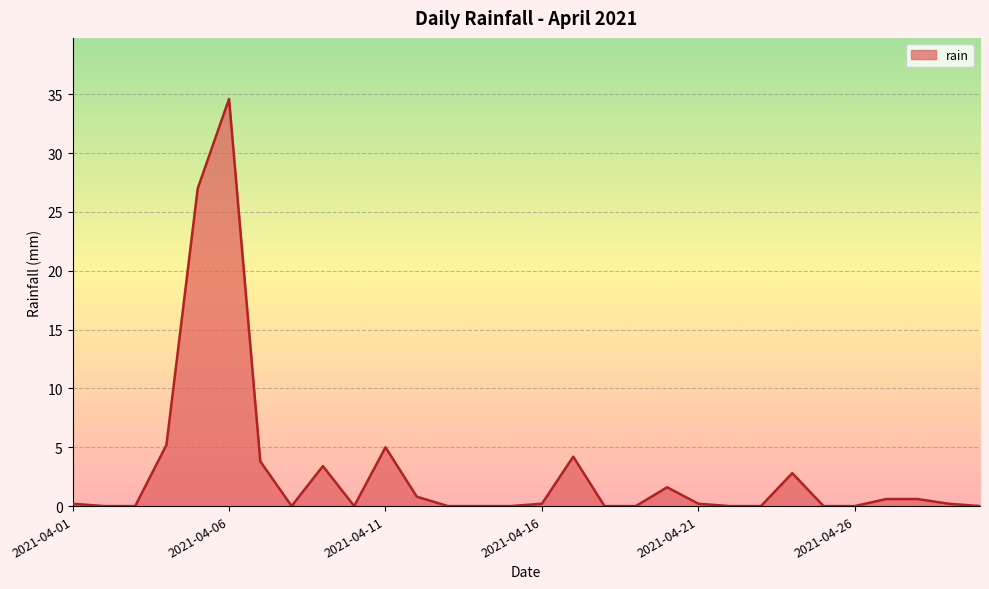

What is the maximum value shown in the chart?

34.6